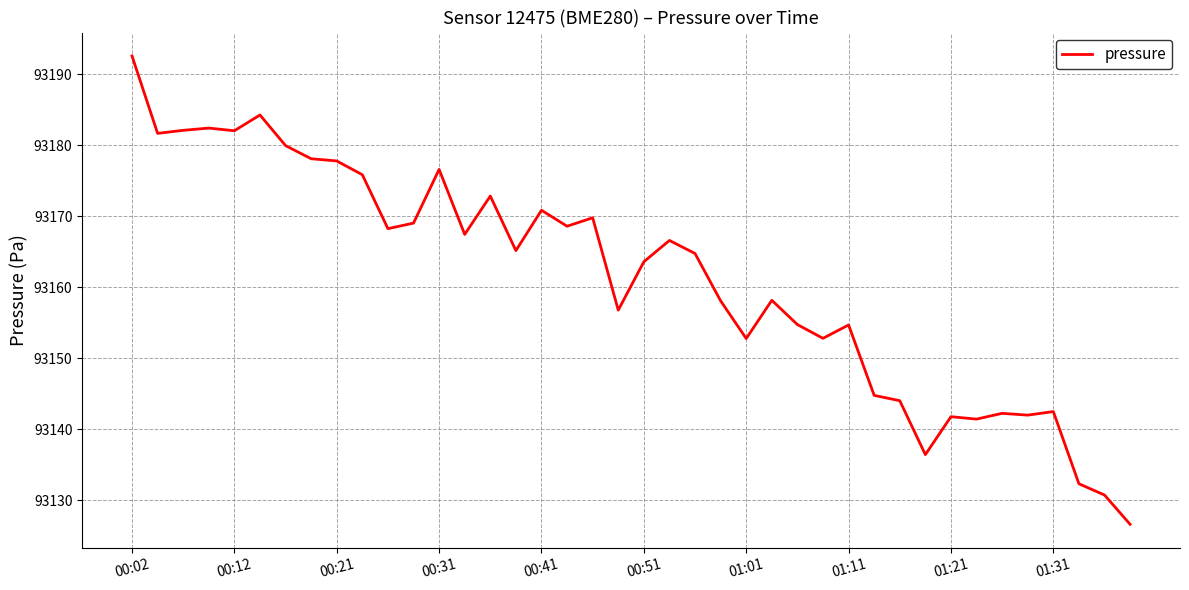

How many lines are shown in the chart?

1